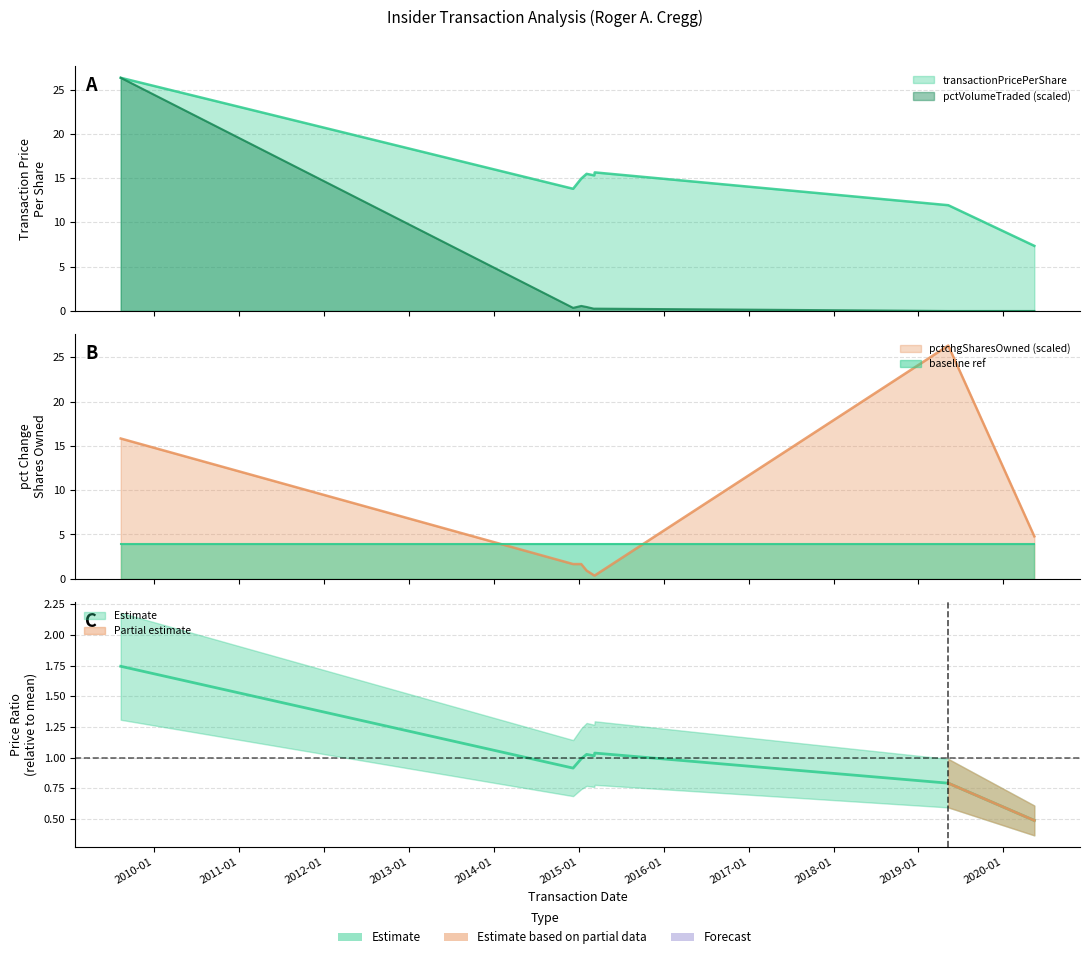

True or false: pctVolumeTraded has more than 1 interior local peaks.

True